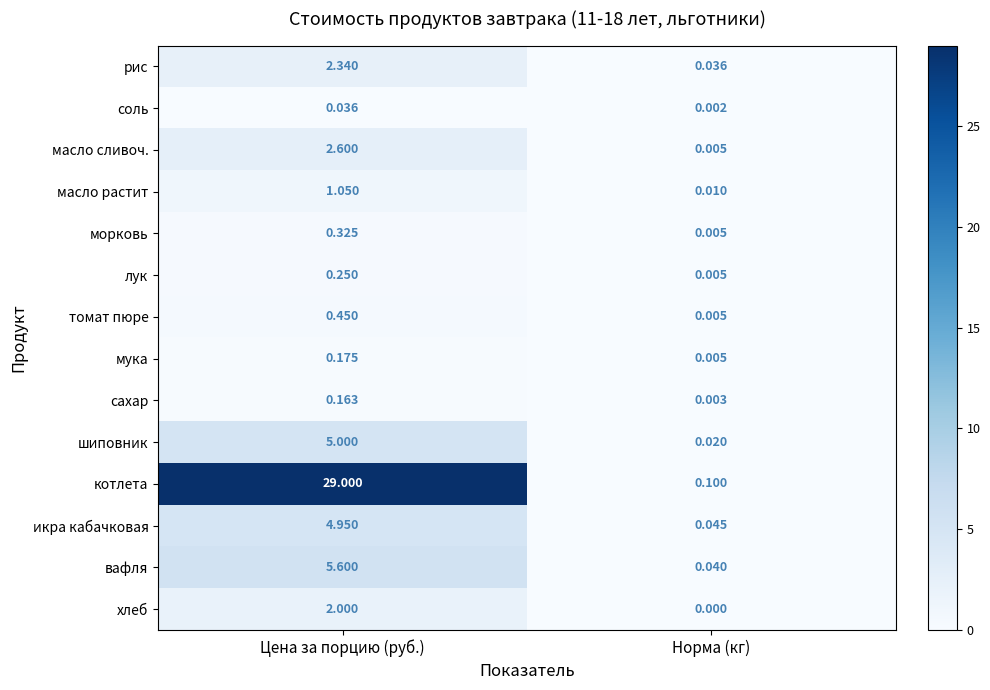

Rank the categories by рис value from lowest to highest.

Норма (кг), Цена за порцию (руб.)